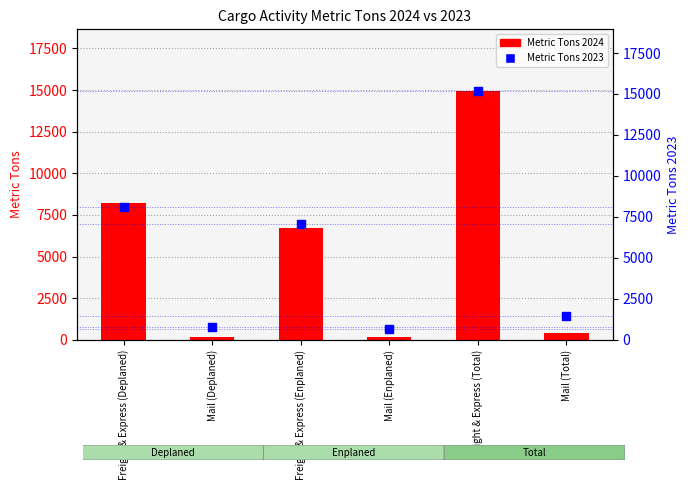

What are all the series names shown in the legend?

Metric Tons 2024, Metric Tons 2023